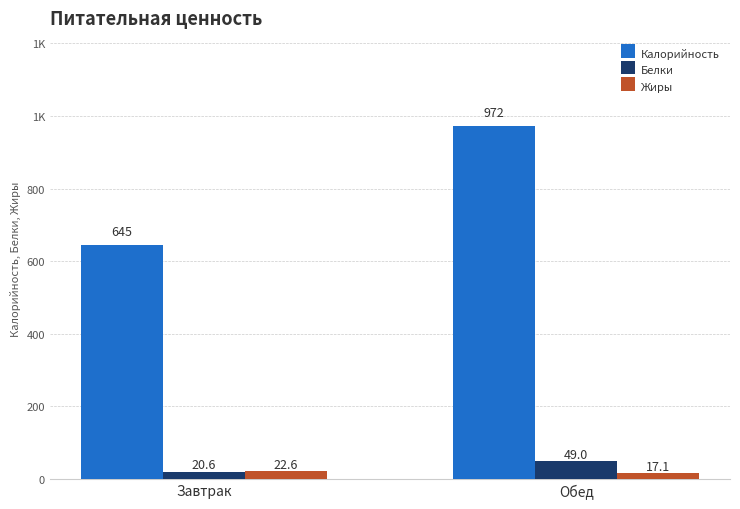

Reading left to right, transcribe all the data shown in this chart.

Калорийность: Завтрак=645.0	Обед=972.0
Белки: Завтрак=20.6	Обед=49.0
Жиры: Завтрак=22.6	Обед=17.1